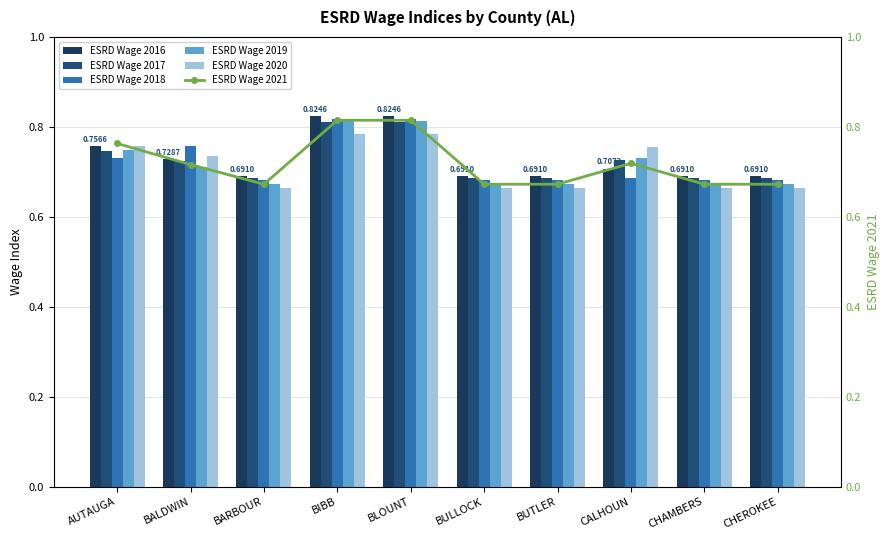

What is the approximate value of ESRD Wage 2016 at BLOUNT?

0.8